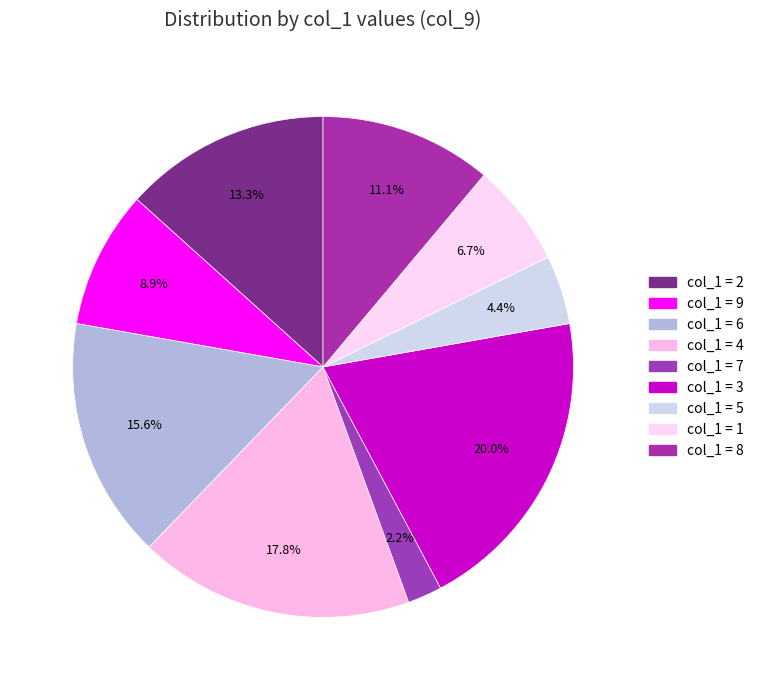

How many segments does this pie chart have?

9